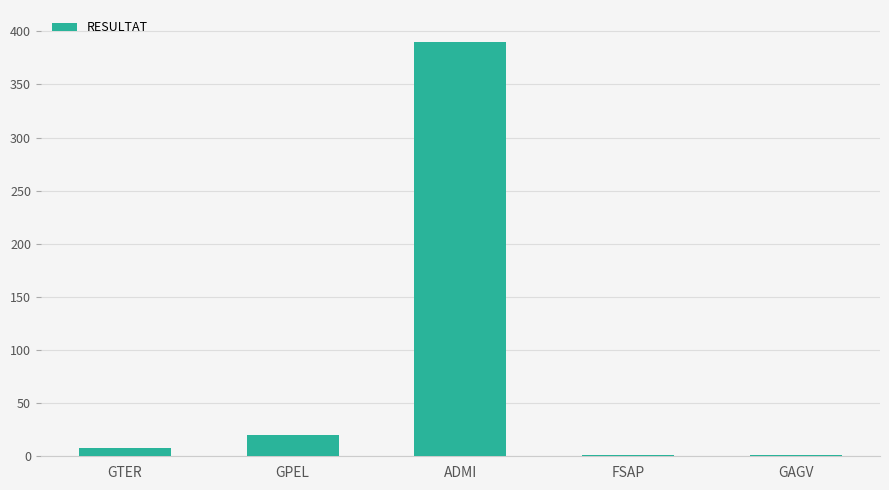

True or false: the data shows 613 at ADMI.

False